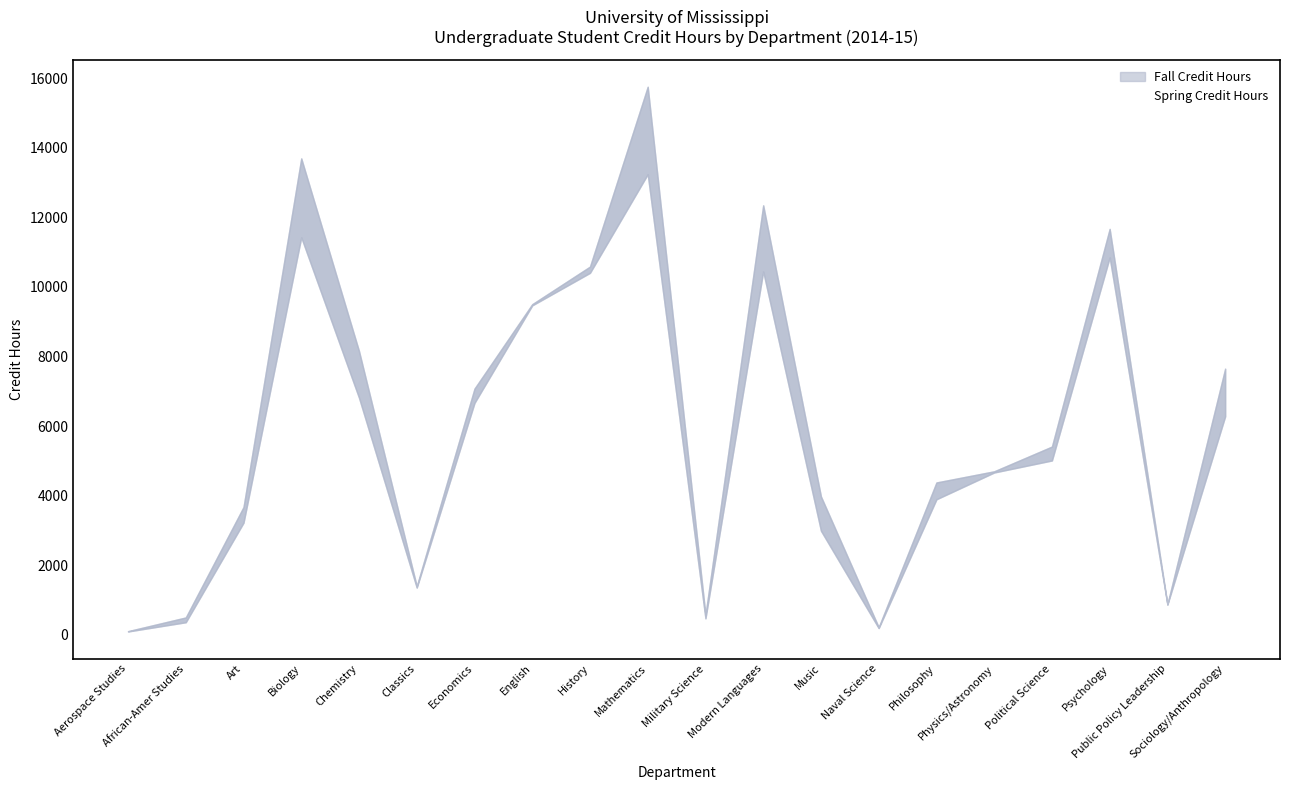

What is the difference between the values at Physics/Astronomy and Economics?

1999